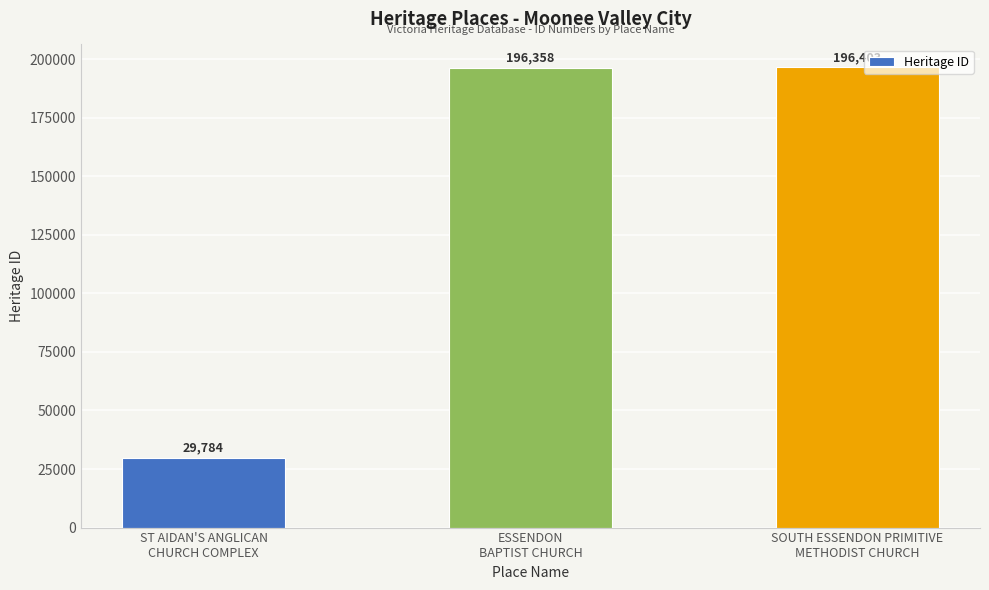

The chart shows a value of 342877 at SOUTH ESSENDON PRIMITIVE
METHODIST CHURCH. True or false?

False